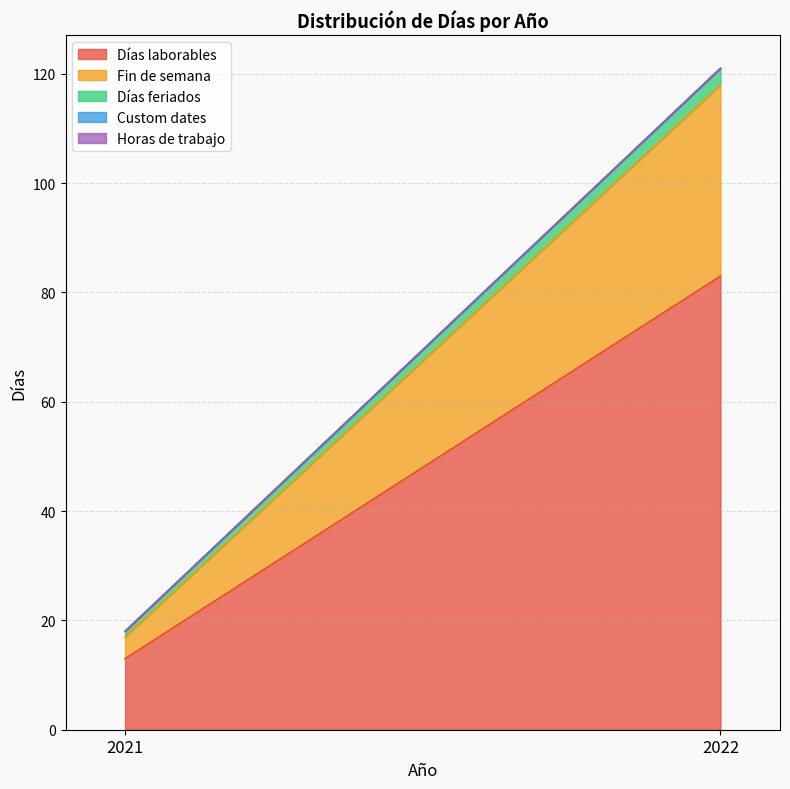

Is it true that Días laborables equals 83 at 2022?

True